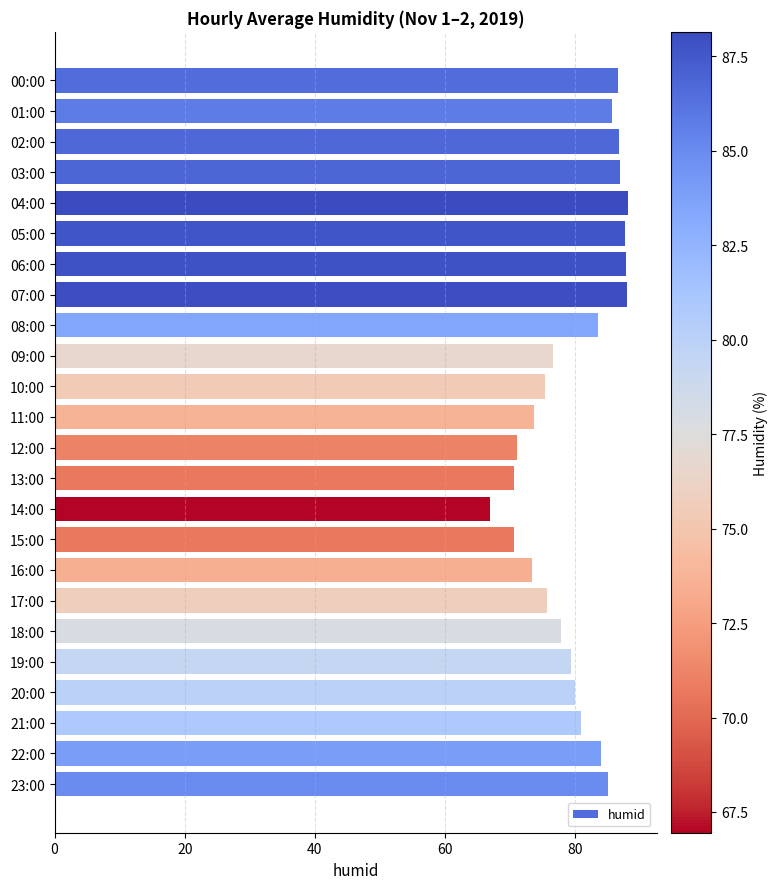

The chart shows a value of 34.2 at 23:00. True or false?

False